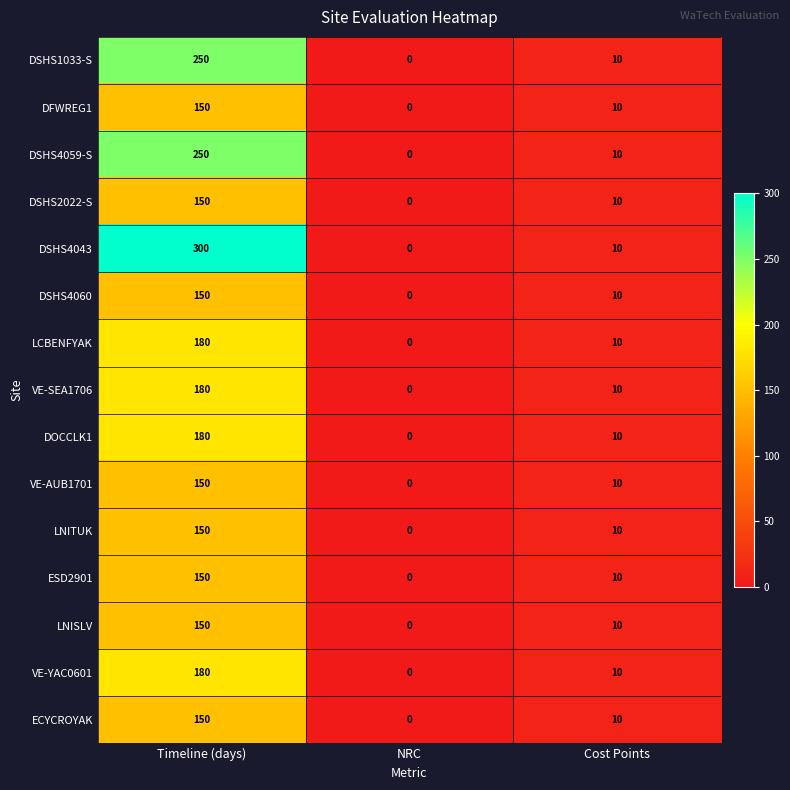

At which label is ESD2901 closest to 75?

Cost Points